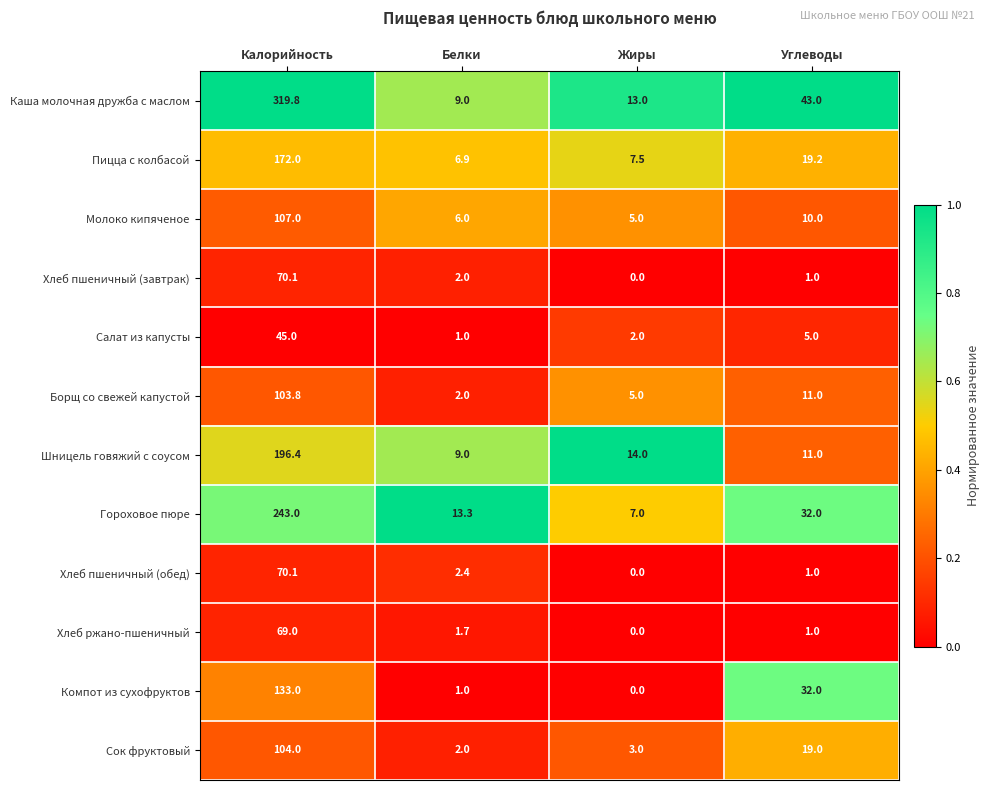

At which category is the sum across all series the highest?

Калорийность